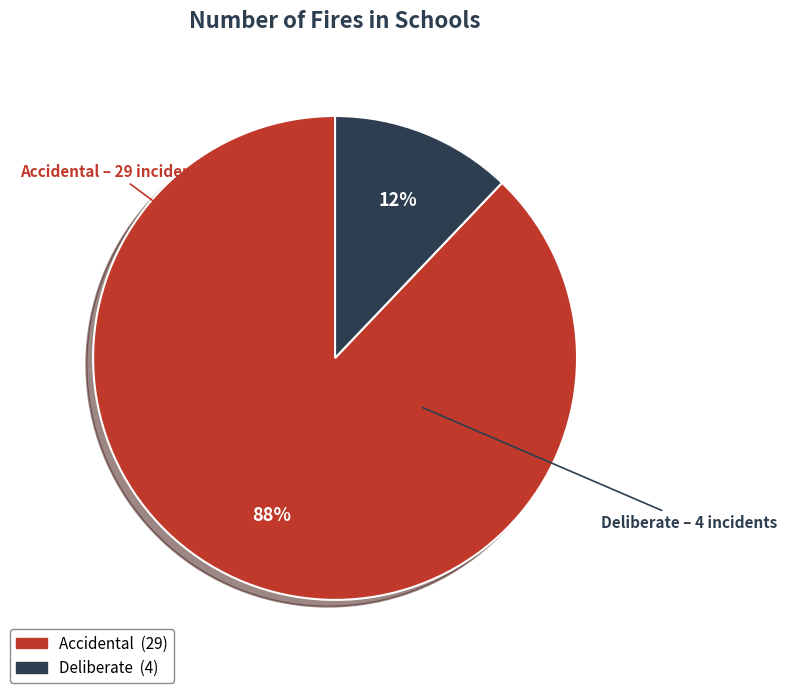

Is there any slice that represents more than half of the pie?

Yes